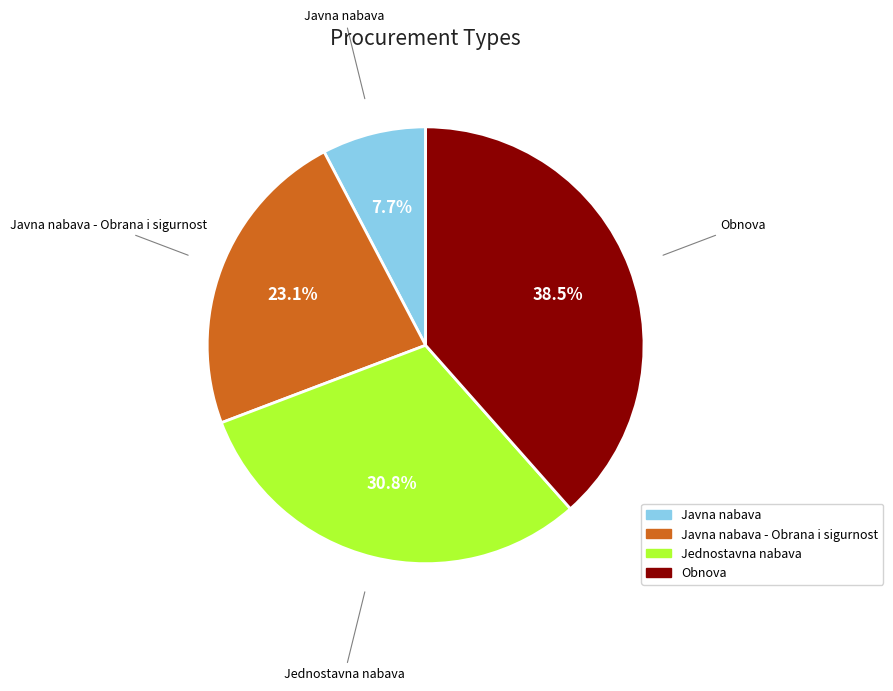

Is there a majority slice in this chart?

No